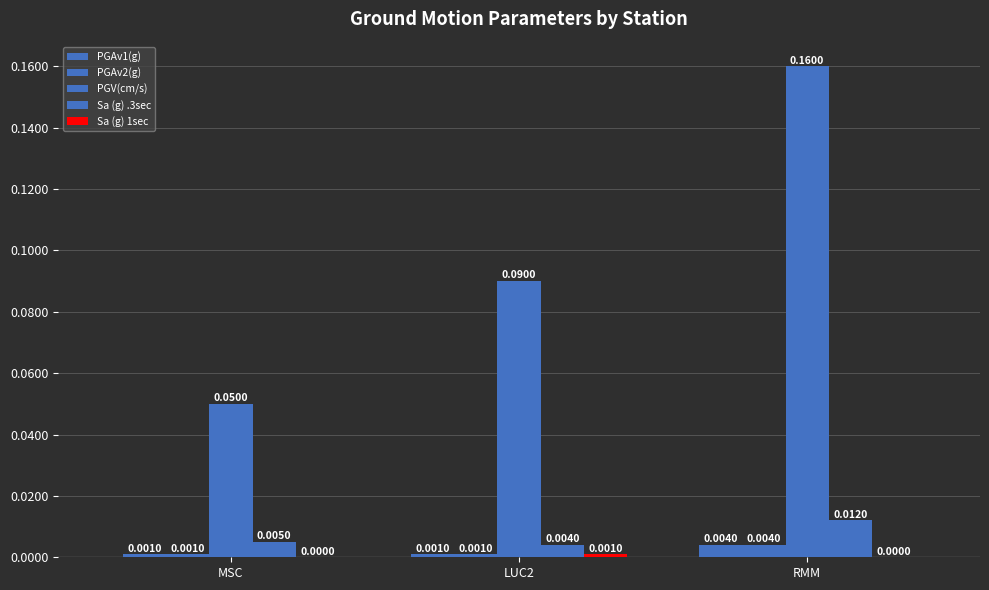

Does the chart contain stacked bars?

No